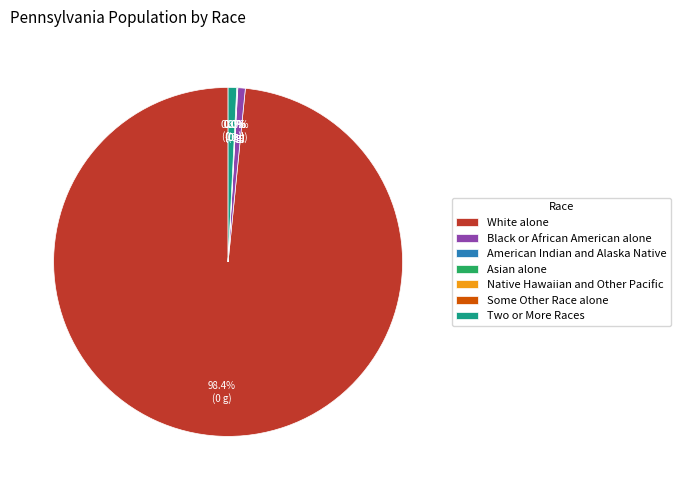

Which slice represents more than half of the pie?

White alone